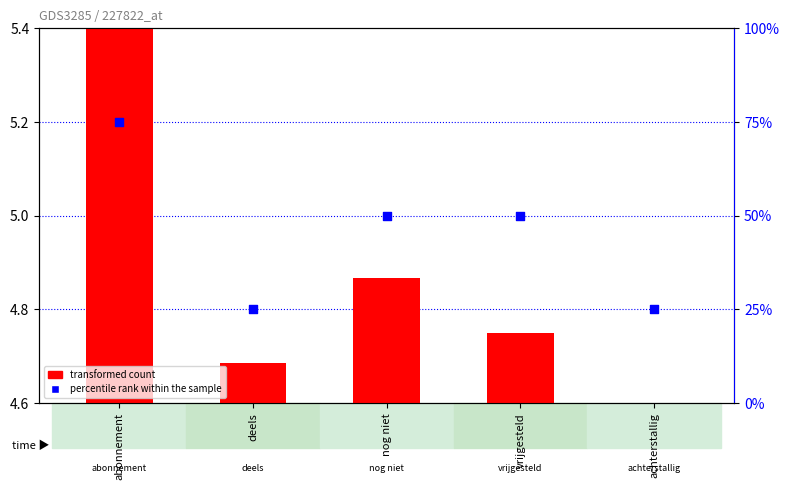

Which series has the largest Y range (max minus min)?

percentile rank within the sample